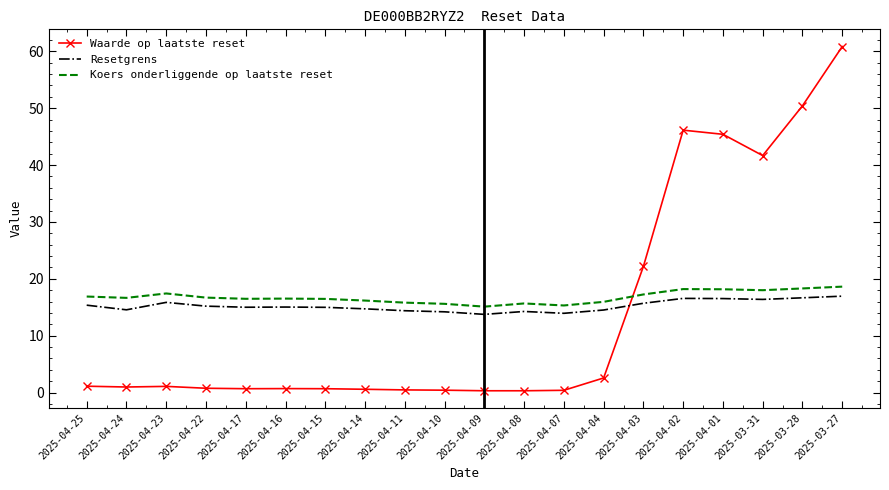

Which series ends up on top after the final intersection of Waarde op laatste reset and Koers onderliggende op laatste reset?

Waarde op laatste reset